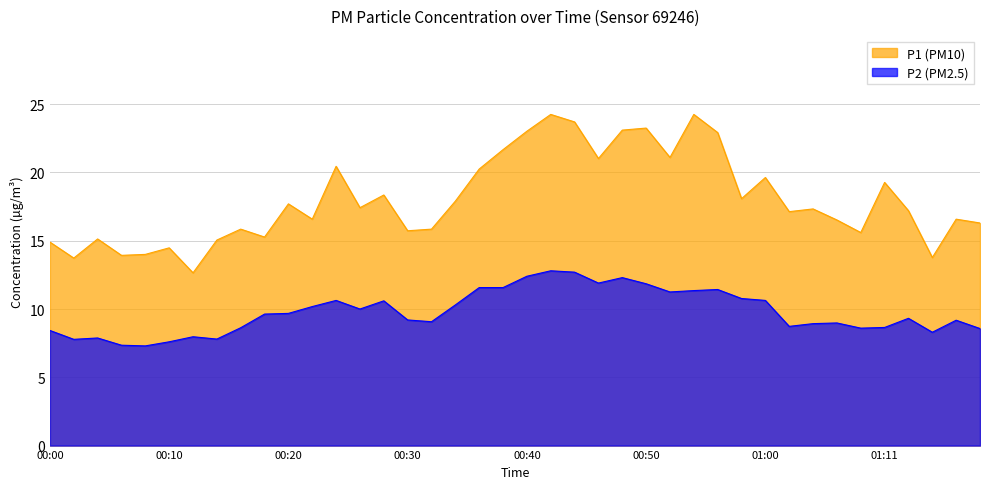

What is the label of the 8th point from the left?

00:14